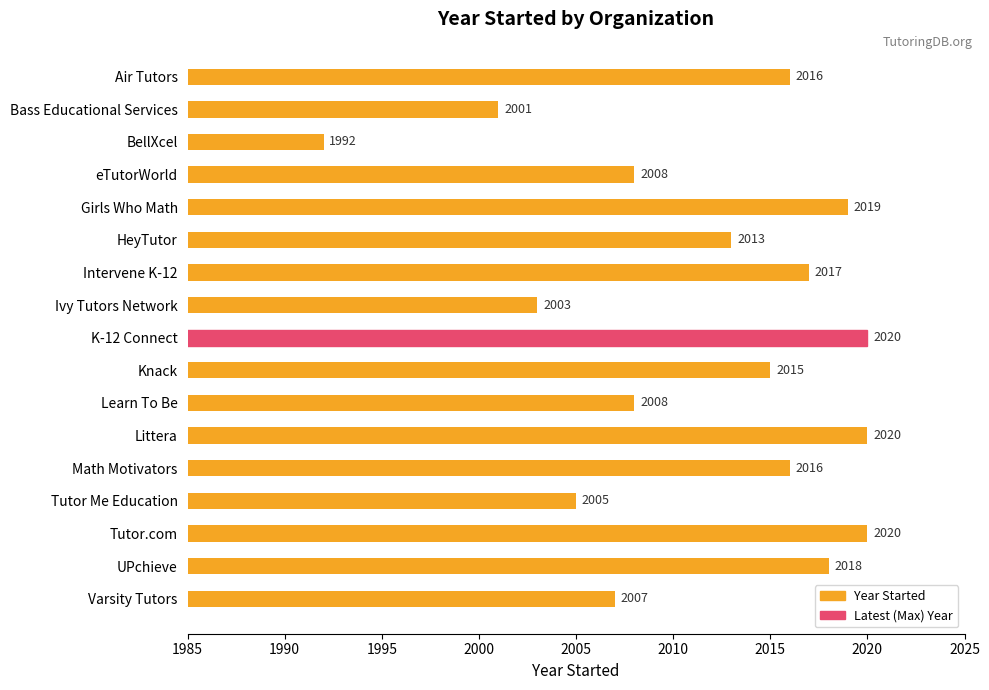

Where is the data nearest to the value 2006?

Tutor Me Education